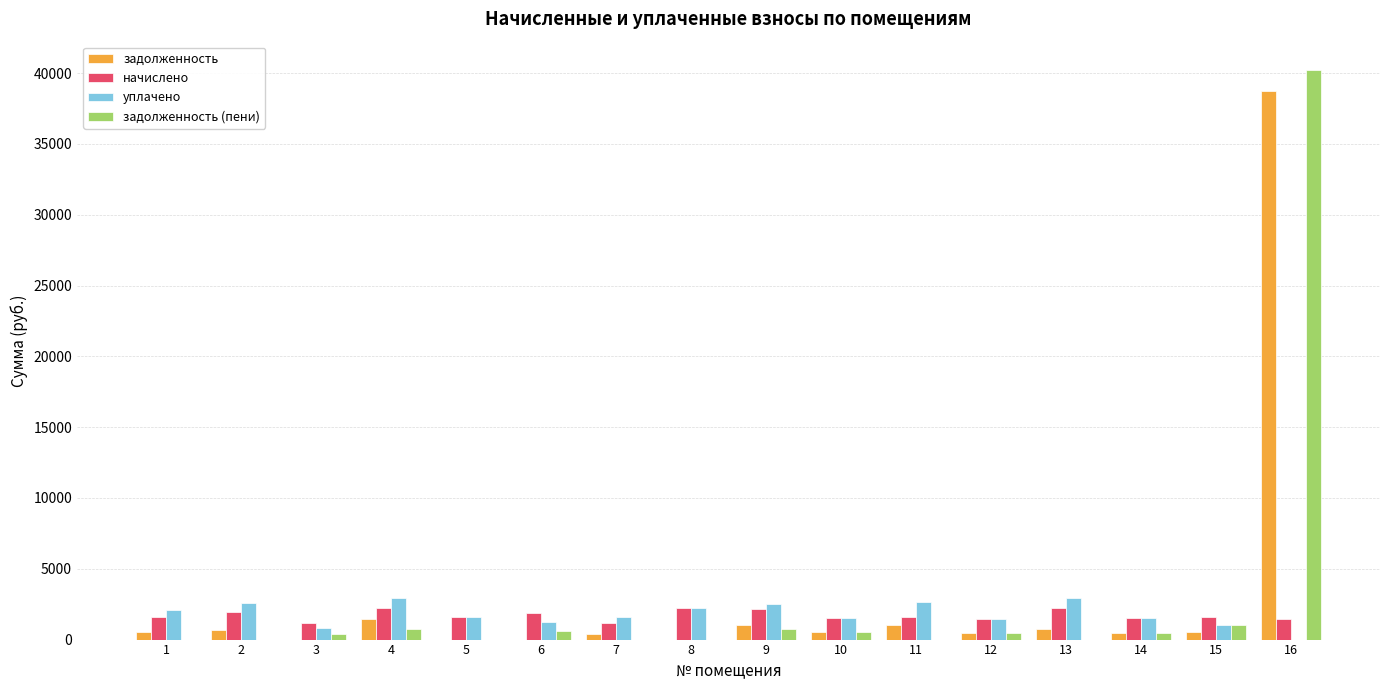

What is the total value across all series at 4?

7368.7